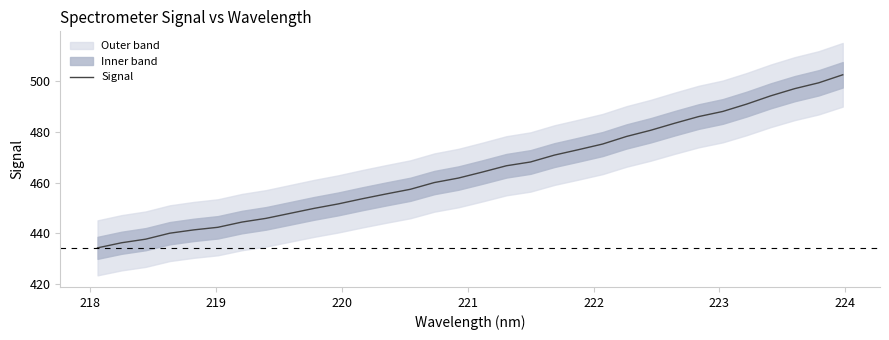

Count the number of data series in this chart.

1